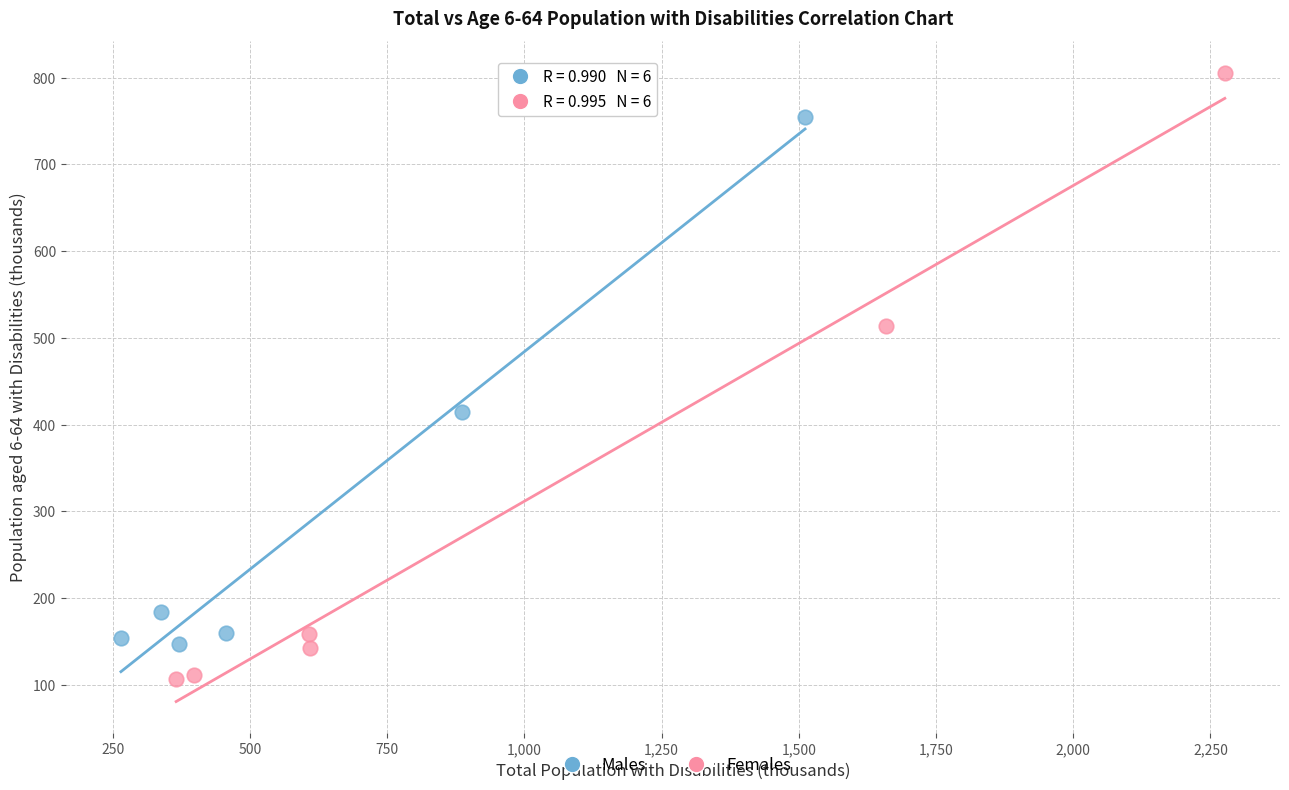

What are all the series names shown in the legend?

Males, Females